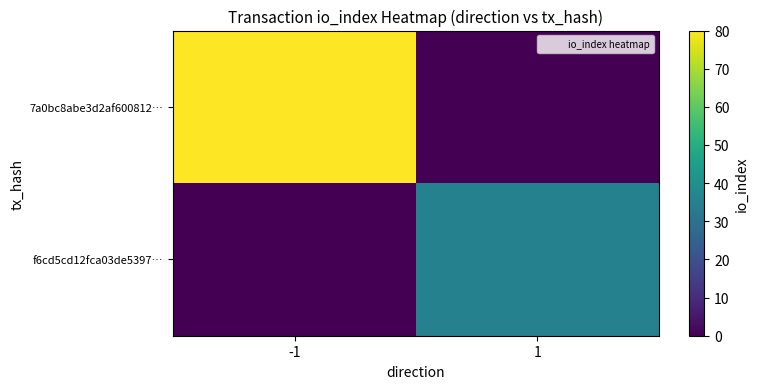

At which category is the sum across all series the highest?

-1